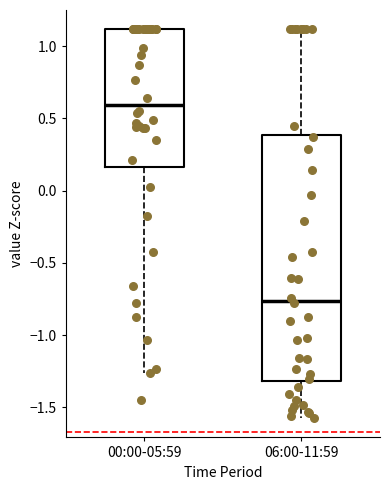

Reading left to right, transcribe this box plot: for each box, give where its median line is, the range the box spans, and where its two whiskers end, as read against the y-axis. The values are not printed on the chart, so give them approximately, as read against the axis.

00:00-05:59: median 0.60, box 0.15 to 1.10, whiskers -1.25 to 1.10
06:00-11:59: median -0.75, box -1.30 to 0.40, whiskers -1.55 to 1.10